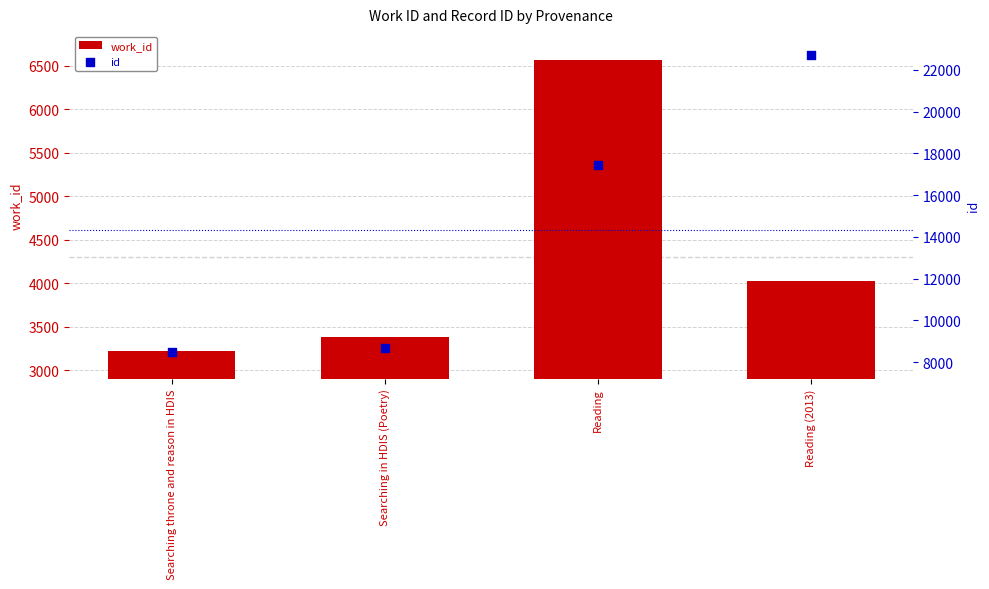

Is the value of id at Searching in HDIS (Poetry) greater than the value of work_id at Reading?

Yes